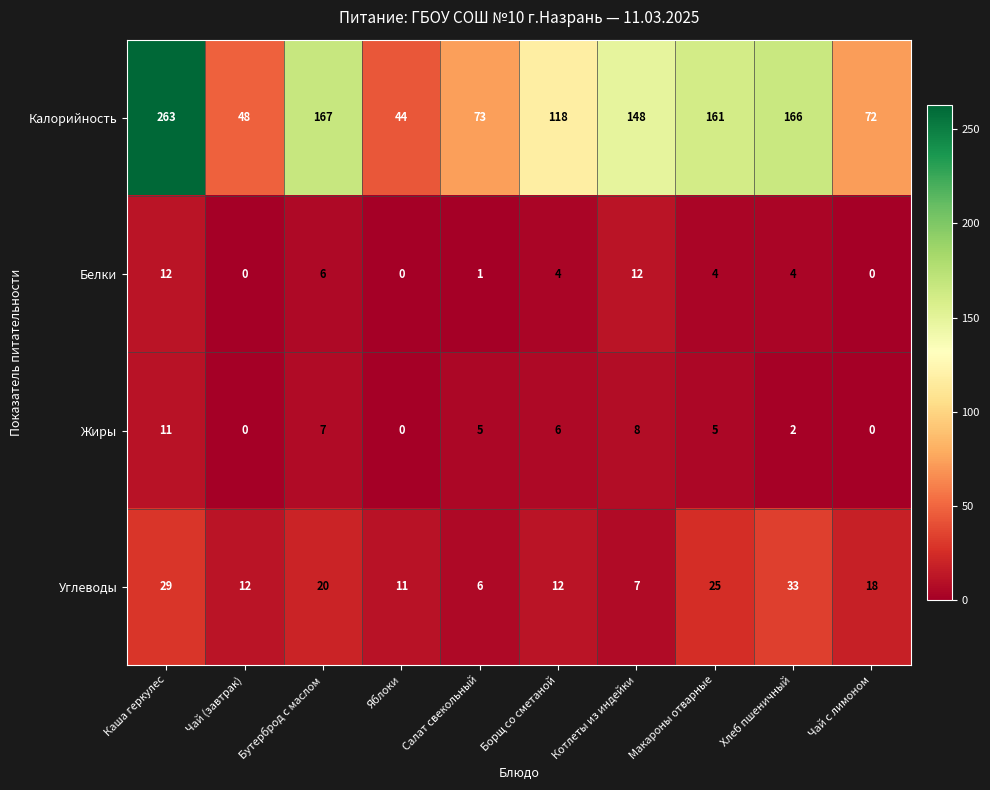

At how many categories does at least one series exceed 157?

4